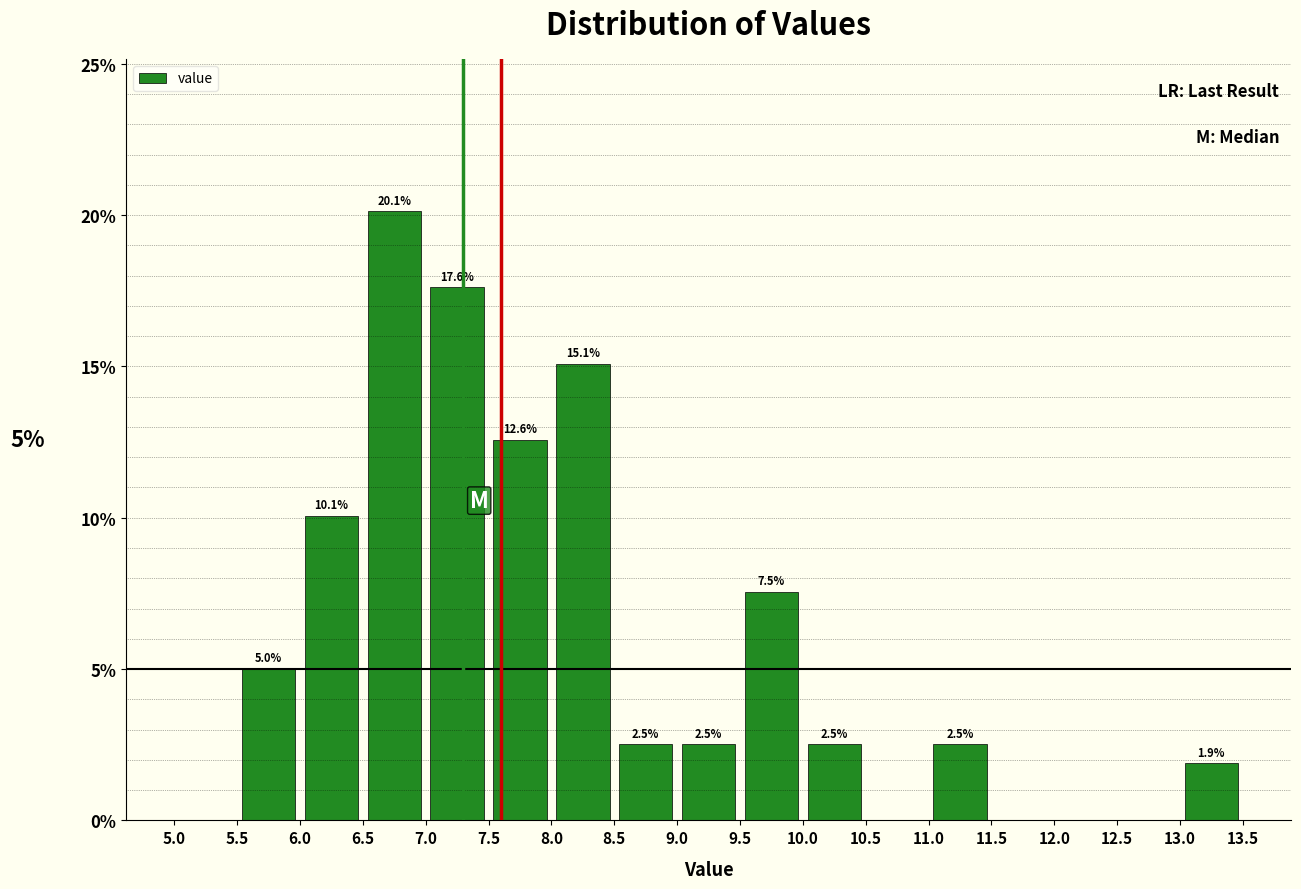

Over which range of the x-axis is the bar tallest?

6.5 to 7.0